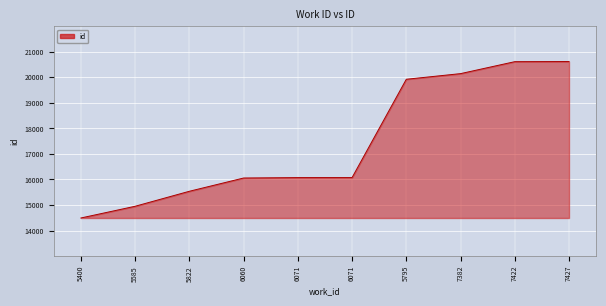

Which category has the highest value across all series?

7427